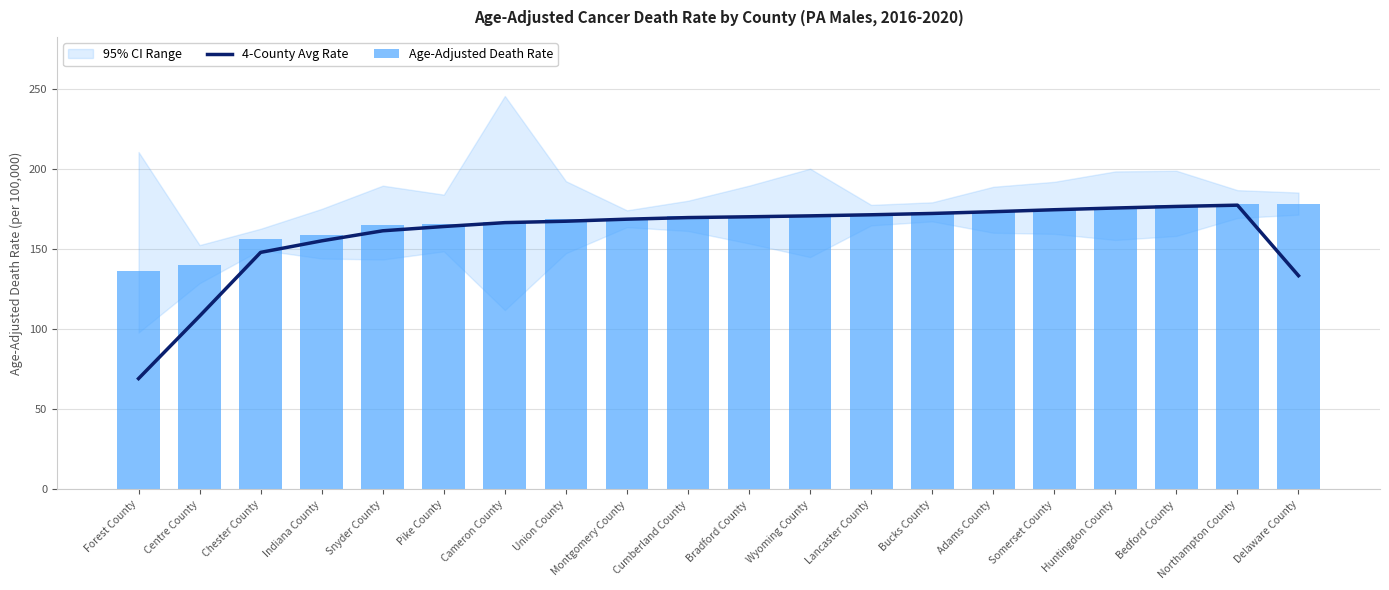

Is it true that 4-County Avg Rate equals 167.5 at Union County?

True